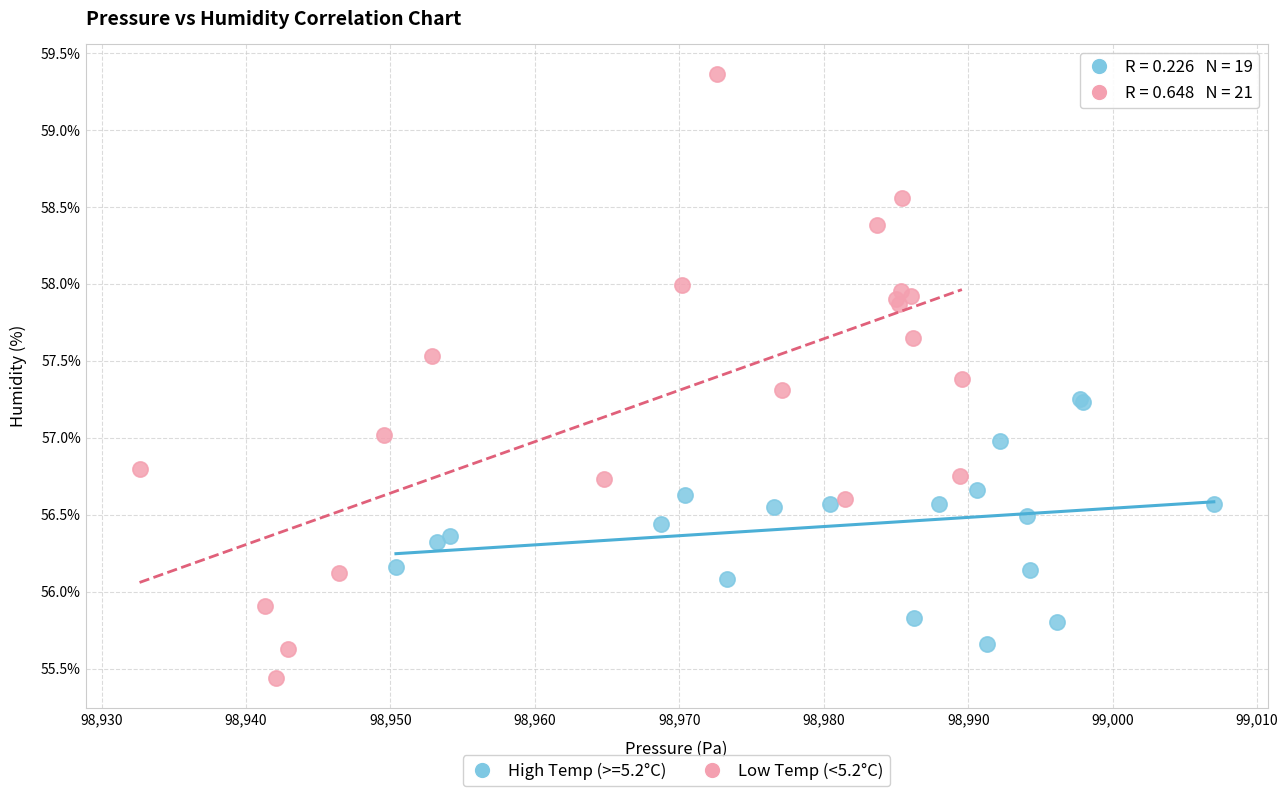

Which series reaches the maximum Y coordinate?

Low Temp (<5.2°C)